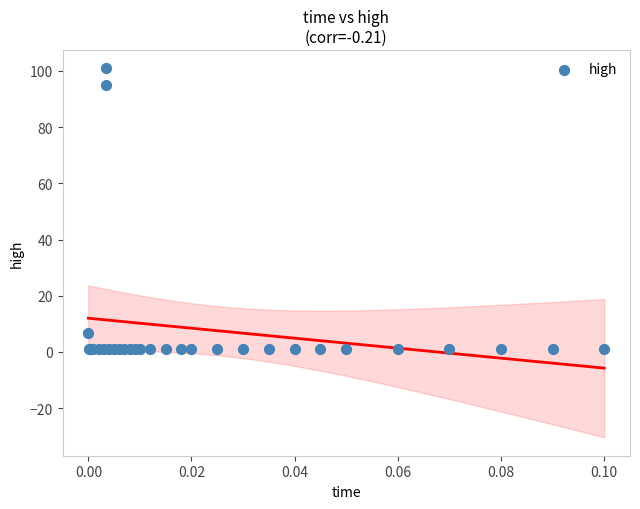

What Y value in the scatter plot is closest to 50?

6.7